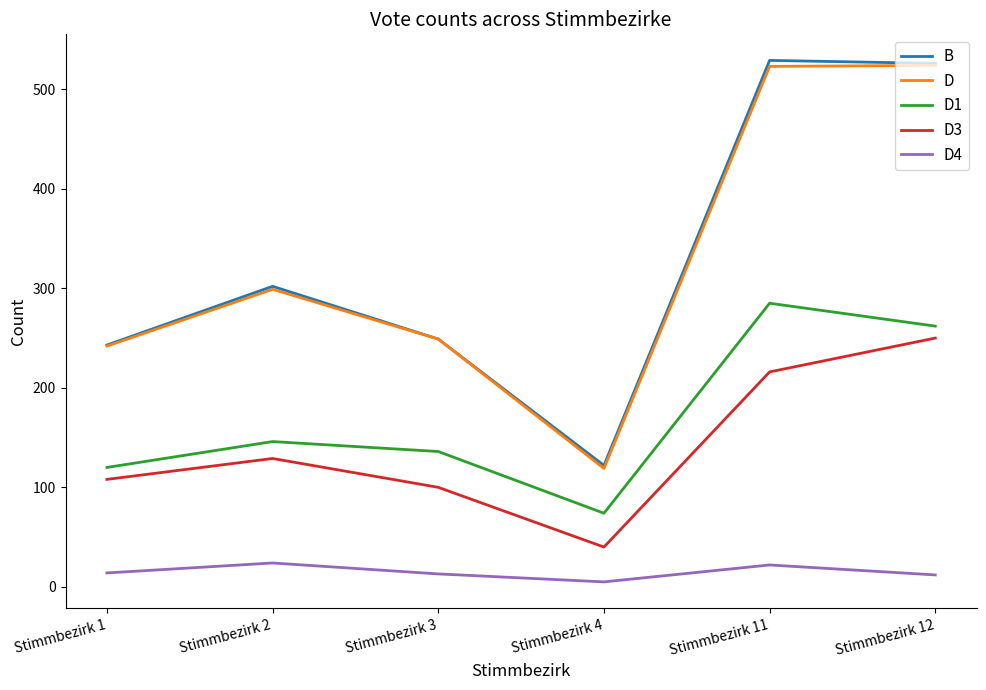

True or false: D and D1 intersect in this chart.

False